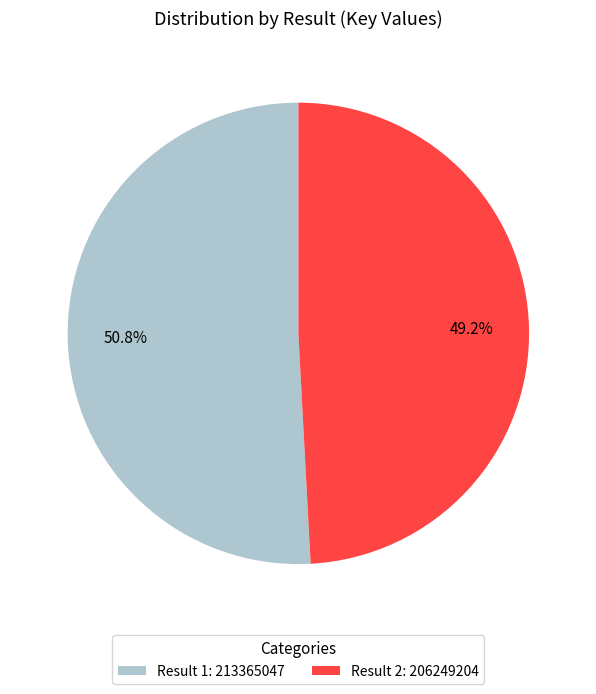

Rank the categories by value from highest to lowest.

Result 1: 213365047, Result 2: 206249204